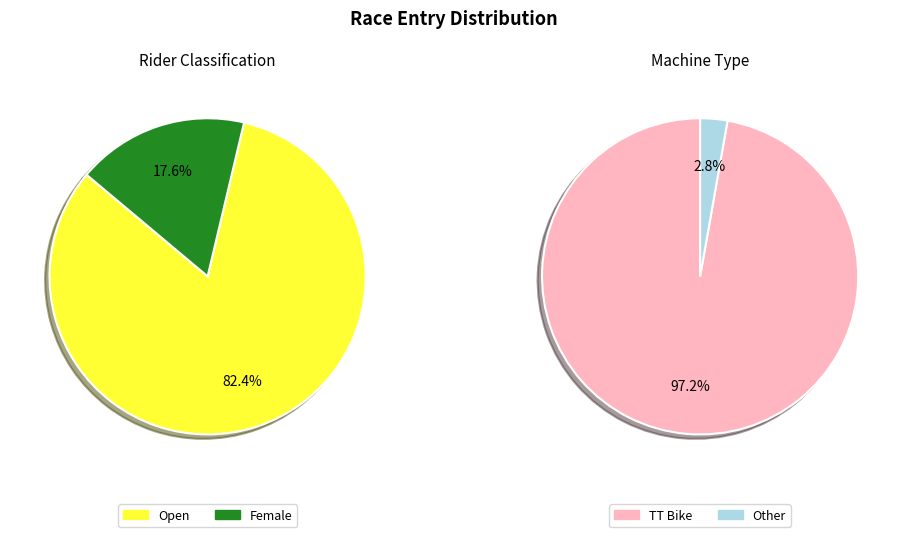

Combined, do Open and Female account for over 50%?

Yes